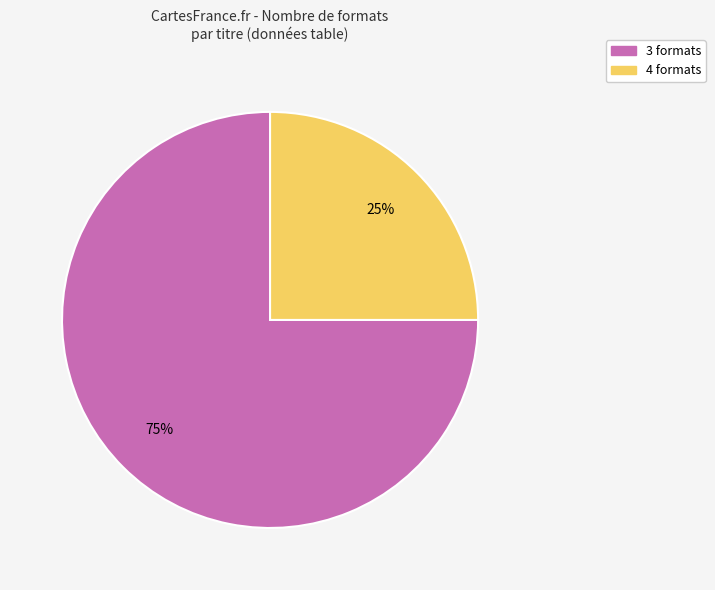

Does any single category account for the majority?

Yes